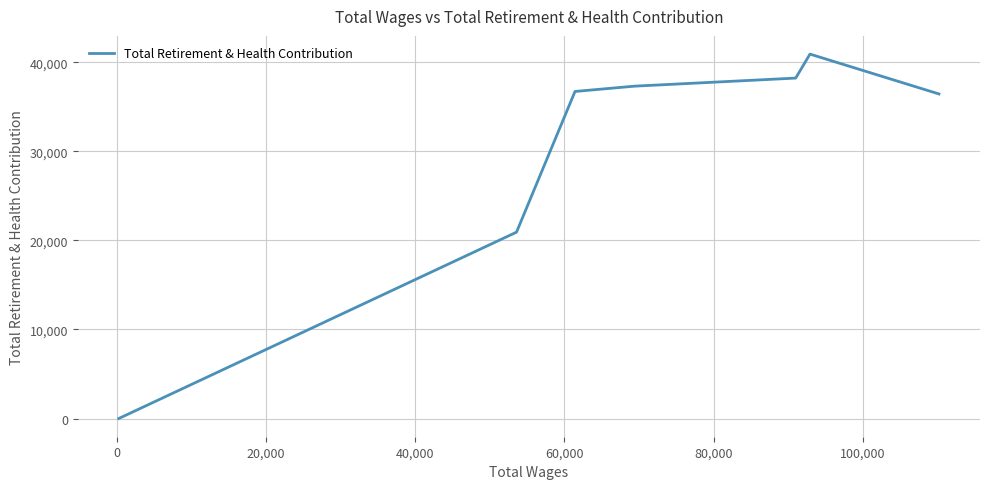

How many distinct data groups are displayed?

1